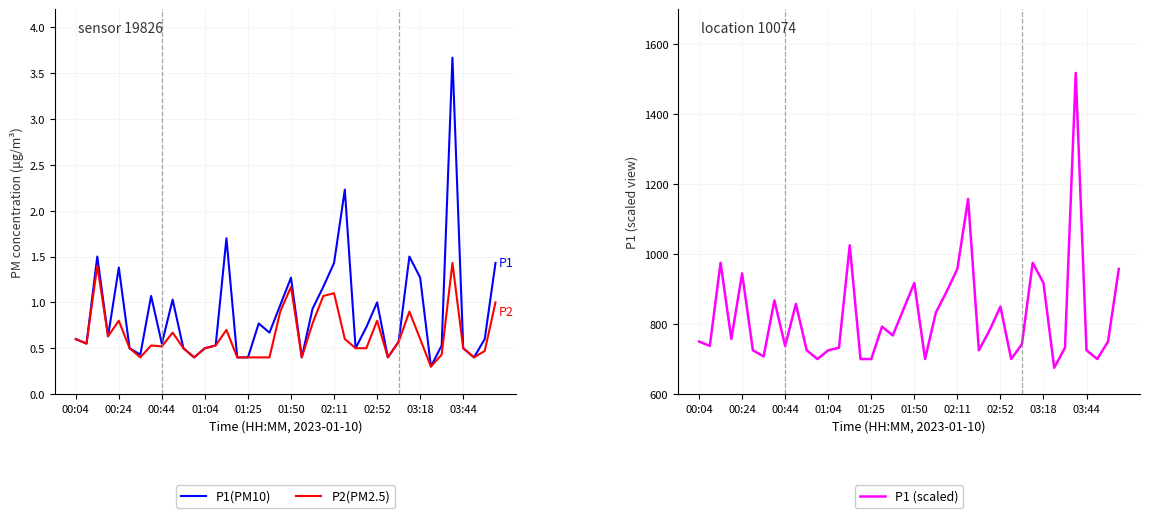

Rank the series at 27 from highest to lowest value.

P1 (scaled), P1(PM10), P2(PM2.5)